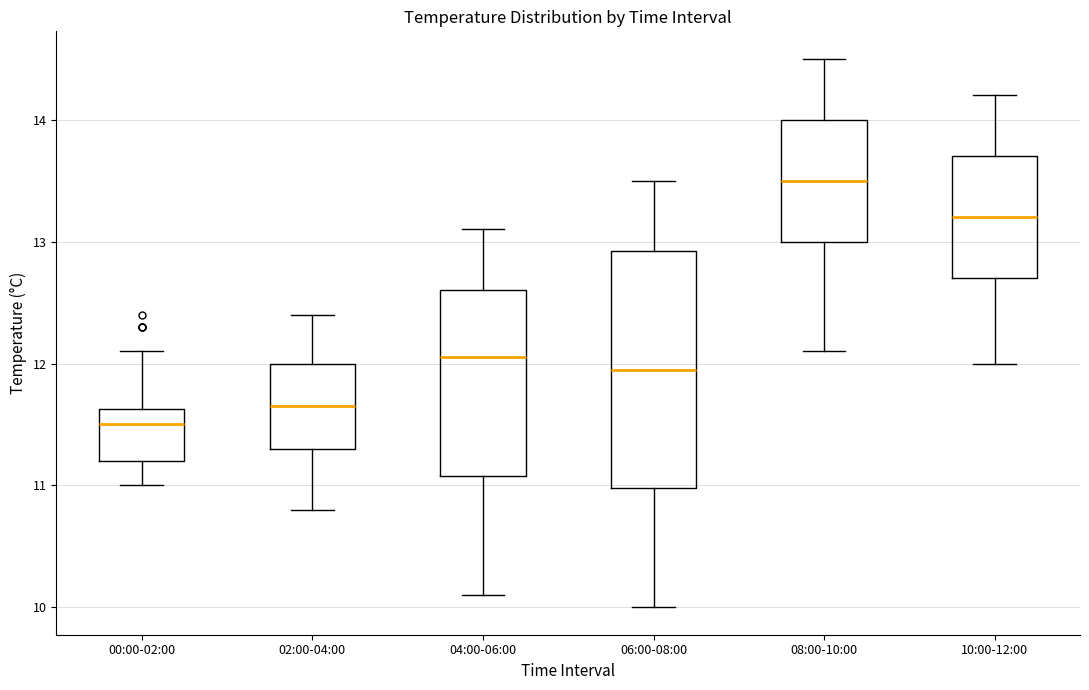

Reading left to right, read every box against the y-axis: the position of its median line, the range the box covers, and the ends of its whiskers. The values are not printed on the chart, so give them approximately, as read against the axis.

00:00-02:00: median 11.5, box 11.2 to 11.6, whiskers 11.0 to 12.1
02:00-04:00: median 11.7, box 11.3 to 12.0, whiskers 10.8 to 12.4
04:00-06:00: median 12.1, box 11.1 to 12.6, whiskers 10.1 to 13.1
06:00-08:00: median 12.0, box 11.0 to 12.9, whiskers 10.0 to 13.5
08:00-10:00: median 13.5, box 13.0 to 14.0, whiskers 12.1 to 14.5
10:00-12:00: median 13.2, box 12.7 to 13.7, whiskers 12.0 to 14.2